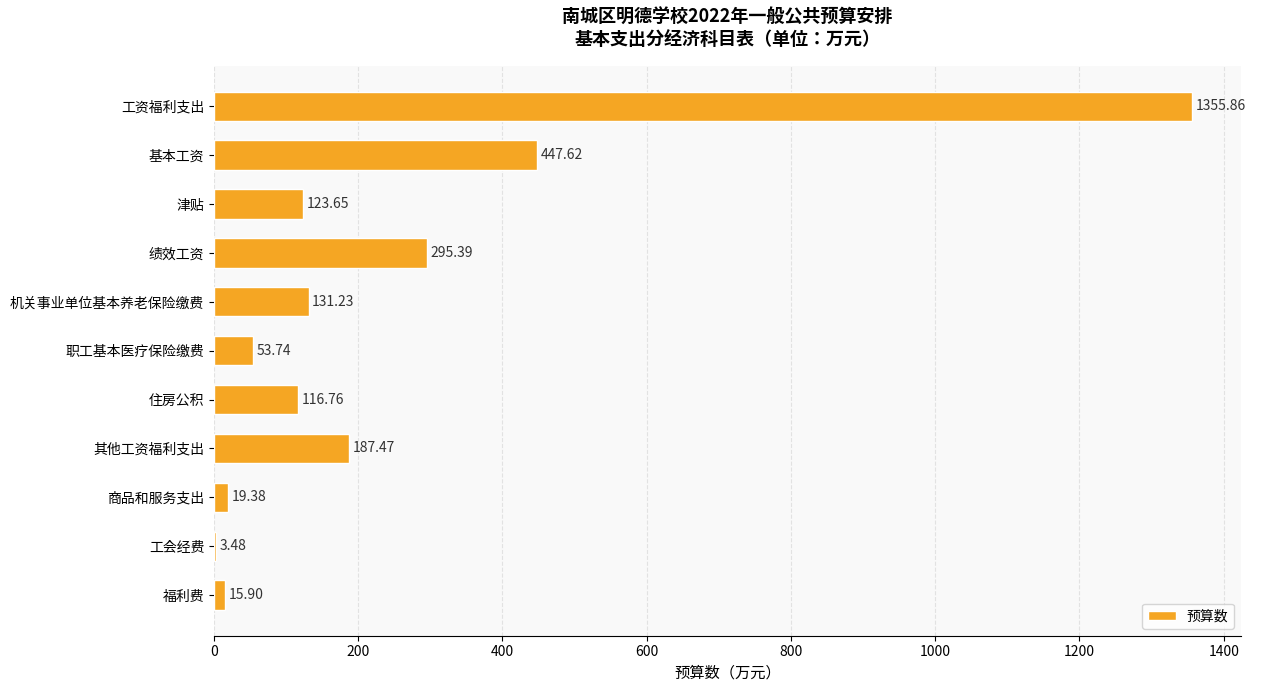

What is the change in value from 工会经费 to 福利费?

+12.4